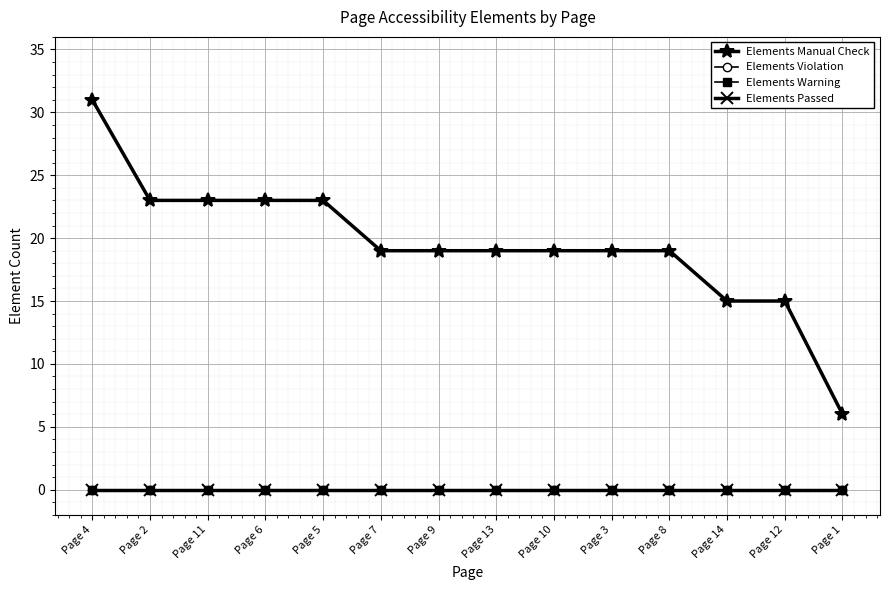

Rank the categories by Elements Violation value from lowest to highest.

Page 4, Page 2, Page 11, Page 6, Page 5, Page 7, Page 9, Page 13, Page 10, Page 3, Page 8, Page 14, Page 12, Page 1